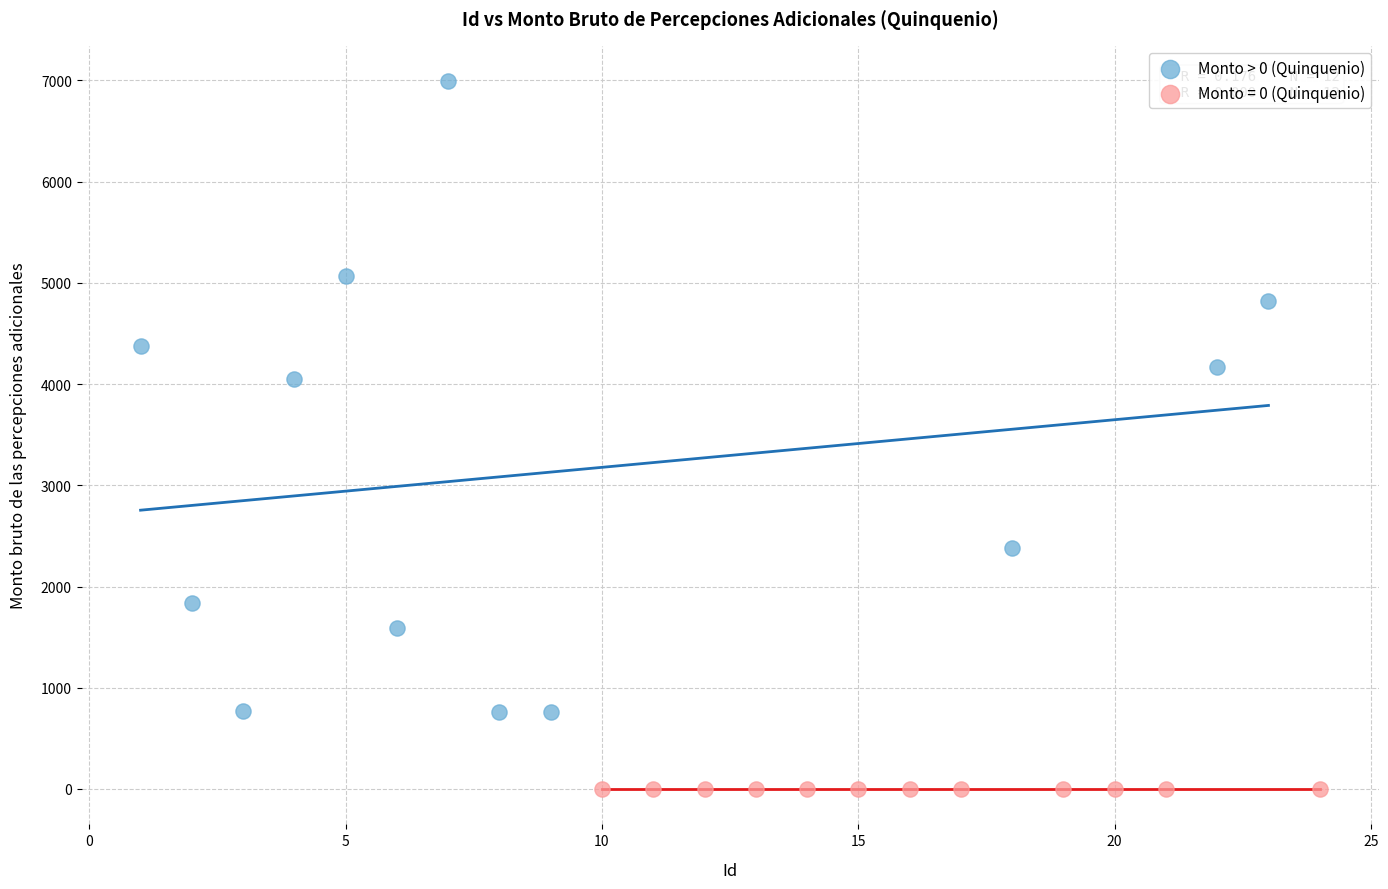

Which series reaches the minimum Y coordinate?

Monto = 0 (Quinquenio)